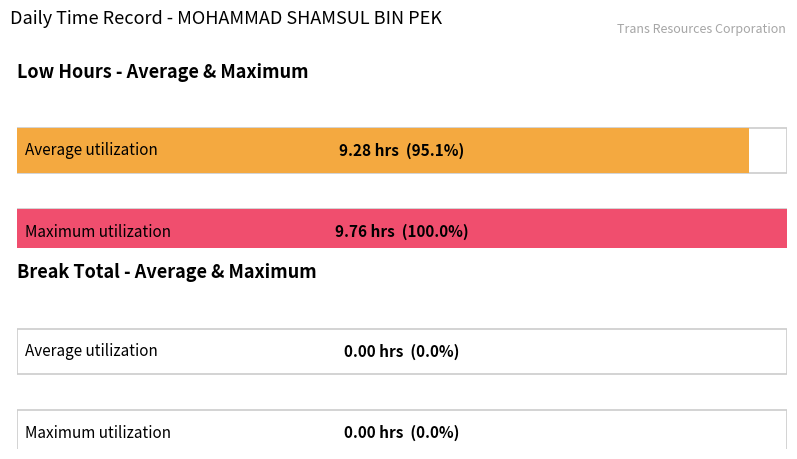

Where is the data nearest to the value 4?

2